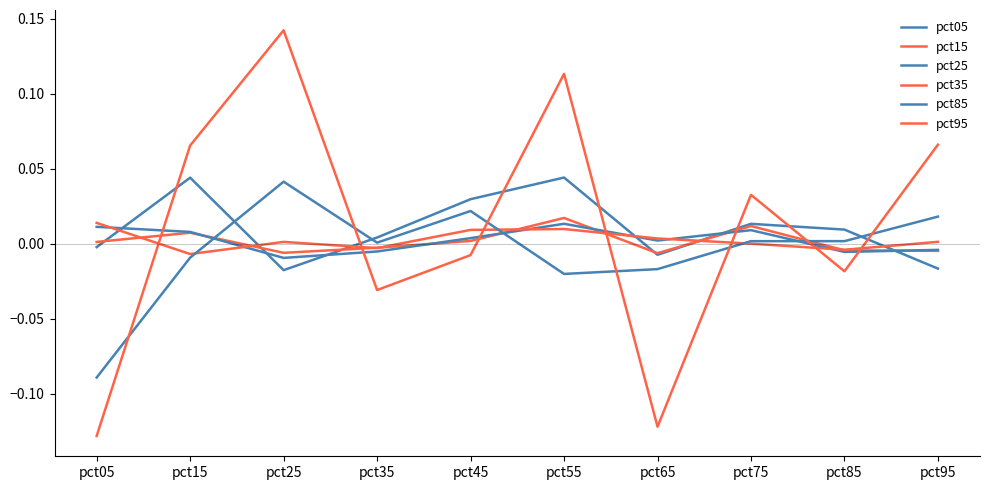

Reading right to left, list all the values displayed in this chart.

pct05: pct95=-0.0	pct85=0.0	pct75=0.0	pct65=-0.0	pct55=0.0	pct45=0.0	pct35=0.0	pct25=-0.0	pct15=0.0	pct05=-0.0
pct15: pct95=-0.0	pct85=-0.0	pct75=0.0	pct65=-0.0	pct55=0.0	pct45=0.0	pct35=-0.0	pct25=-0.0	pct15=0.0	pct05=0.0
pct25: pct95=-0.0	pct85=-0.0	pct75=0.0	pct65=0.0	pct55=0.0	pct45=0.0	pct35=-0.0	pct25=-0.0	pct15=0.0	pct05=0.0
pct35: pct95=0.0	pct85=-0.0	pct75=0.0	pct65=0.0	pct55=0.0	pct45=0.0	pct35=-0.0	pct25=0.0	pct15=-0.0	pct05=0.0
pct85: pct95=0.0	pct85=0.0	pct75=0.0	pct65=-0.0	pct55=-0.0	pct45=0.0	pct35=0.0	pct25=0.0	pct15=-0.0	pct05=-0.1
pct95: pct95=0.1	pct85=-0.0	pct75=0.0	pct65=-0.1	pct55=0.1	pct45=-0.0	pct35=-0.0	pct25=0.1	pct15=0.1	pct05=-0.1